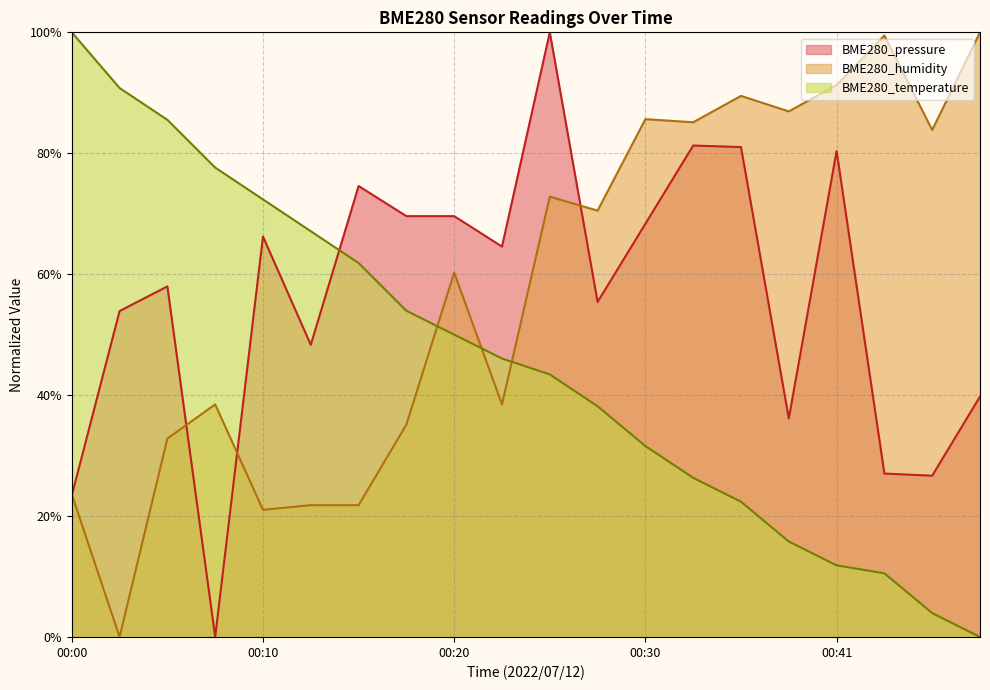

Reading left to right, transcribe all the data shown in this chart.

BME280_pressure: 00:00=23.4	00:03=53.9	00:05=58.0	00:08=0.0	00:10=66.2	00:13=48.3	00:15=74.6	00:18=69.6	00:20=69.6	00:23=64.6	00:25=100.0	00:28=55.4	00:30=68.3	00:33=81.3	00:36=81.0	00:38=36.1	00:41=80.4	00:43=27.0	00:46=26.7	00:48=39.8
BME280_humidity: 00:00=23.6	00:03=0.0	00:05=32.8	00:08=38.5	00:10=21.0	00:13=21.8	00:15=21.8	00:18=35.1	00:20=60.3	00:23=38.5	00:25=72.8	00:28=70.5	00:30=85.6	00:33=85.1	00:36=89.5	00:38=86.9	00:41=91.3	00:43=99.5	00:46=83.8	00:48=100.0
BME280_temperature: 00:00=100.0	00:03=90.8	00:05=85.5	00:08=77.6	00:10=72.4	00:13=67.1	00:15=61.8	00:18=53.9	00:20=50.0	00:23=46.1	00:25=43.4	00:28=38.2	00:30=31.6	00:33=26.3	00:36=22.4	00:38=15.8	00:41=11.8	00:43=10.5	00:46=3.9	00:48=0.0